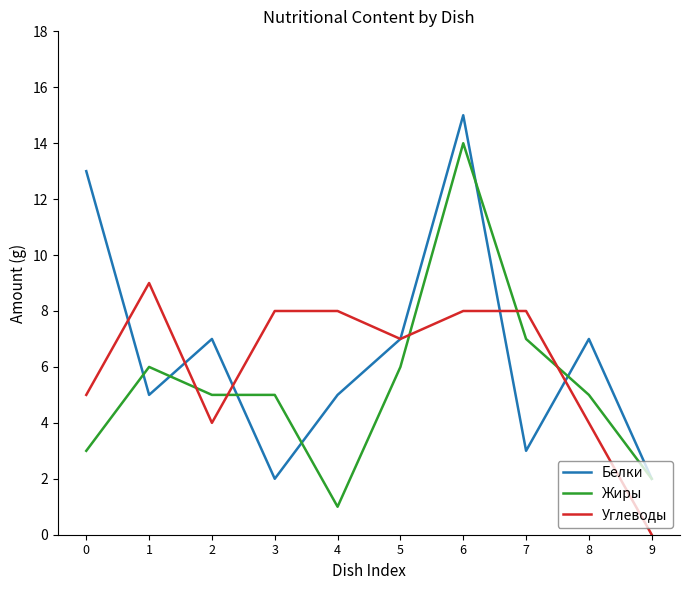

Is it true that Углеводы equals 0 at 9?

True